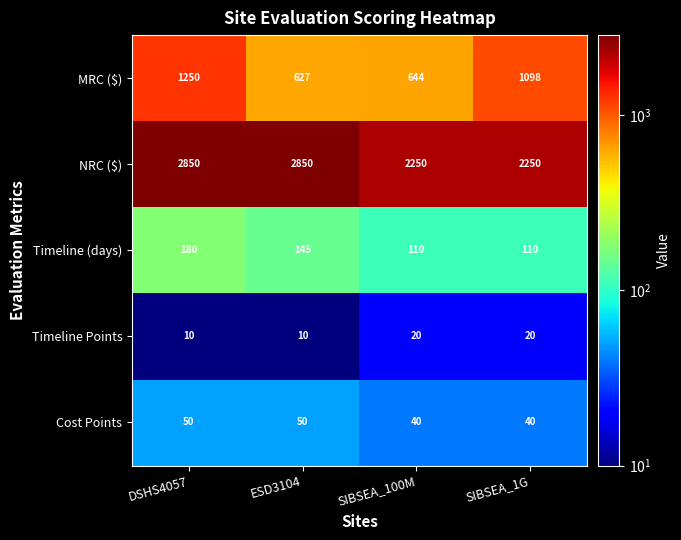

Which series changed the most between DSHS4057 and SIBSEA_1G?

NRC ($)